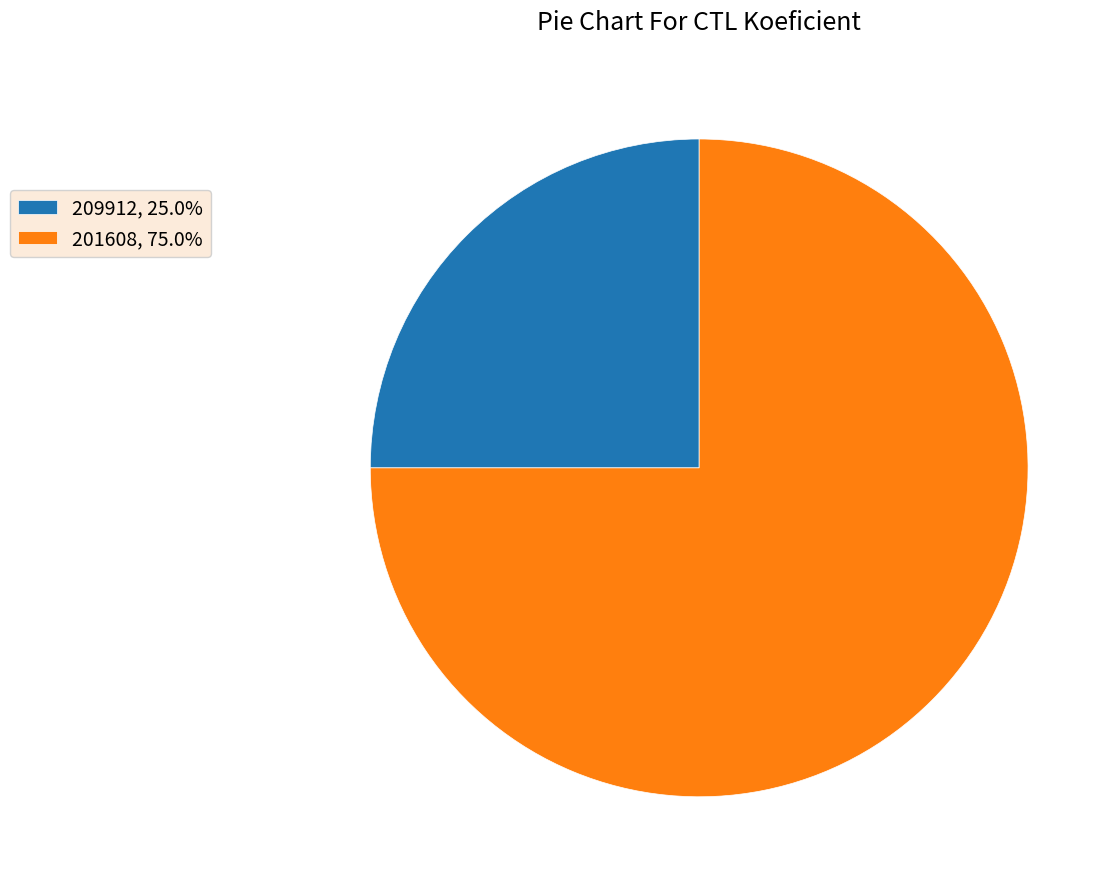

How many slices are in this pie chart?

2